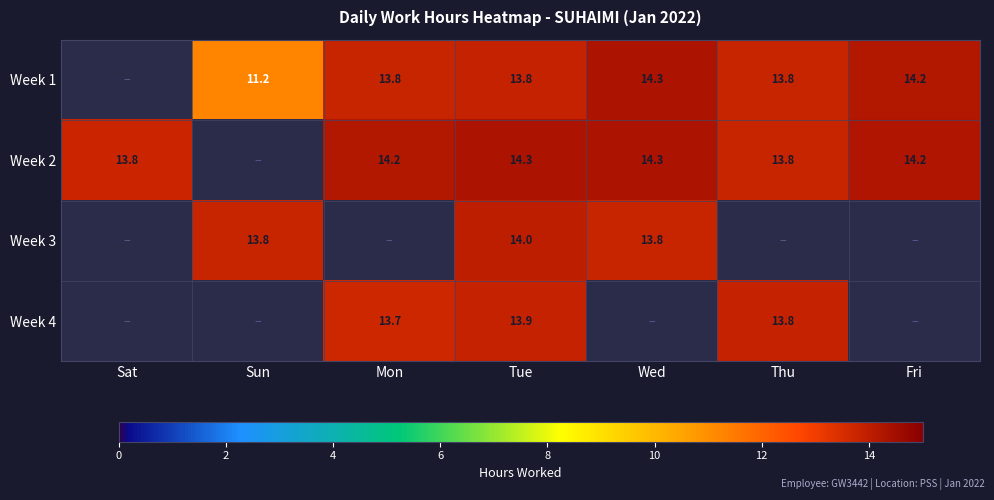

The value of Week 1 at Wed is 14.3. True or false?

True